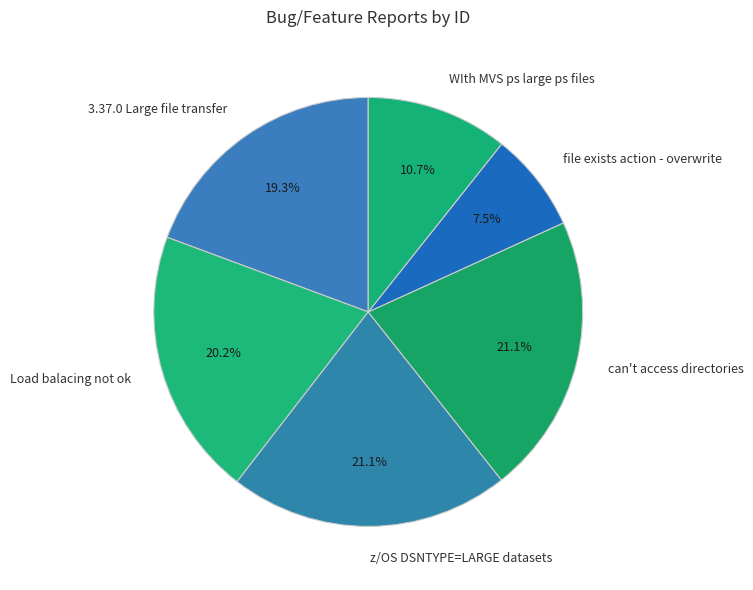

To the nearest percent, what is the difference between the largest and smallest slice percentages?

14%